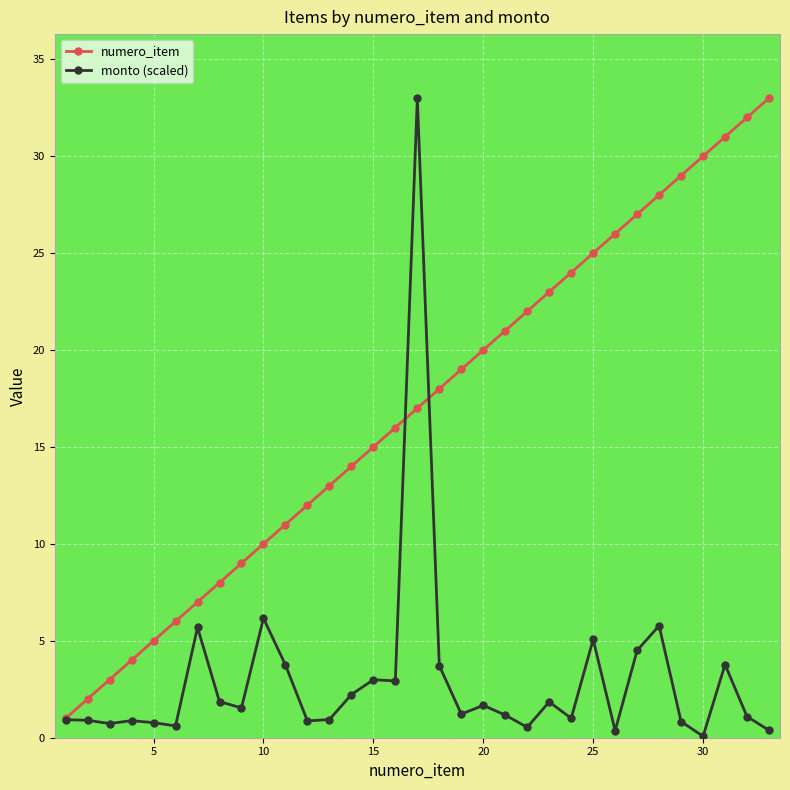

What is the maximum value shown in the chart?

33.0